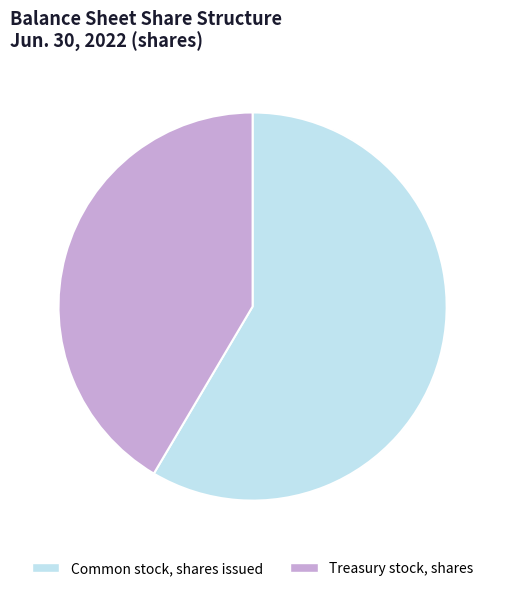

Combined, do Treasury stock, shares and Common stock, shares issued account for over 50%?

Yes